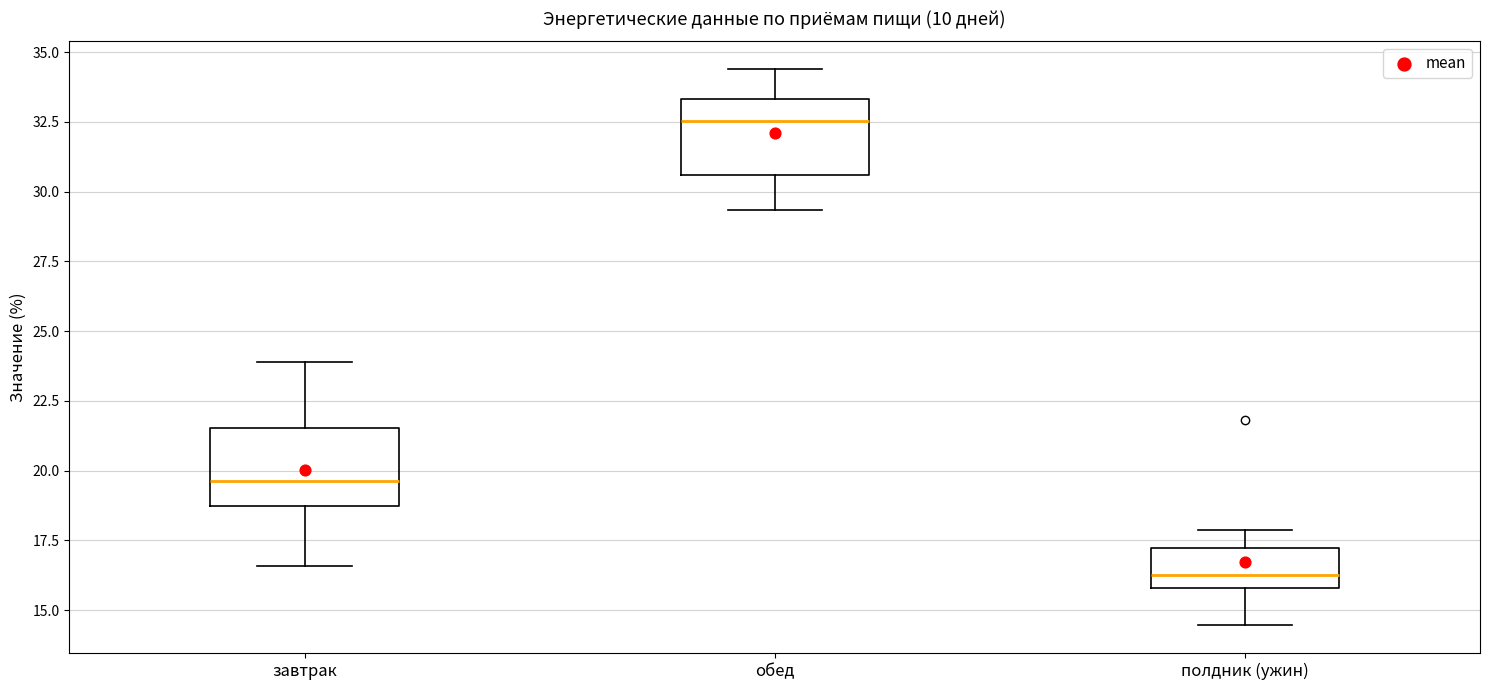

Reading left to right, read every box against the y-axis: the position of its median line, the range the box covers, and the ends of its whiskers. The values are not printed on the chart, so give them approximately, as read against the axis.

завтрак: median 19.5, box 18.5 to 21.5, whiskers 16.5 to 24.0
обед: median 32.5, box 30.5 to 33.5, whiskers 29.5 to 34.5
полдник (ужин): median 16.5, box 16.0 to 17.0, whiskers 14.5 to 18.0